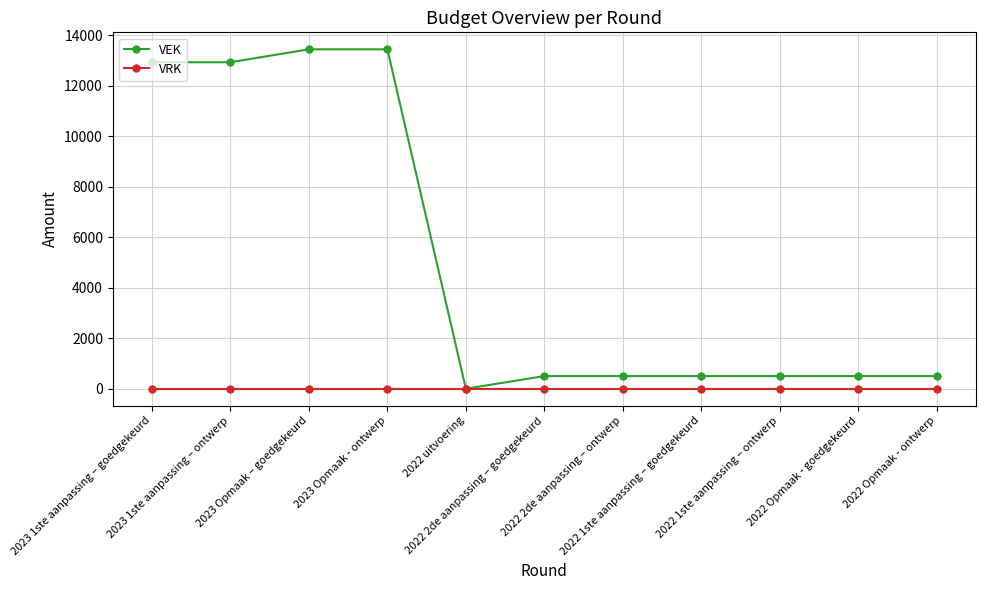

Is the value of VRK at 2023 1ste aanpassing – goedgekeurd greater than the value of VEK at 2023 Opmaak – goedgekeurd?

No